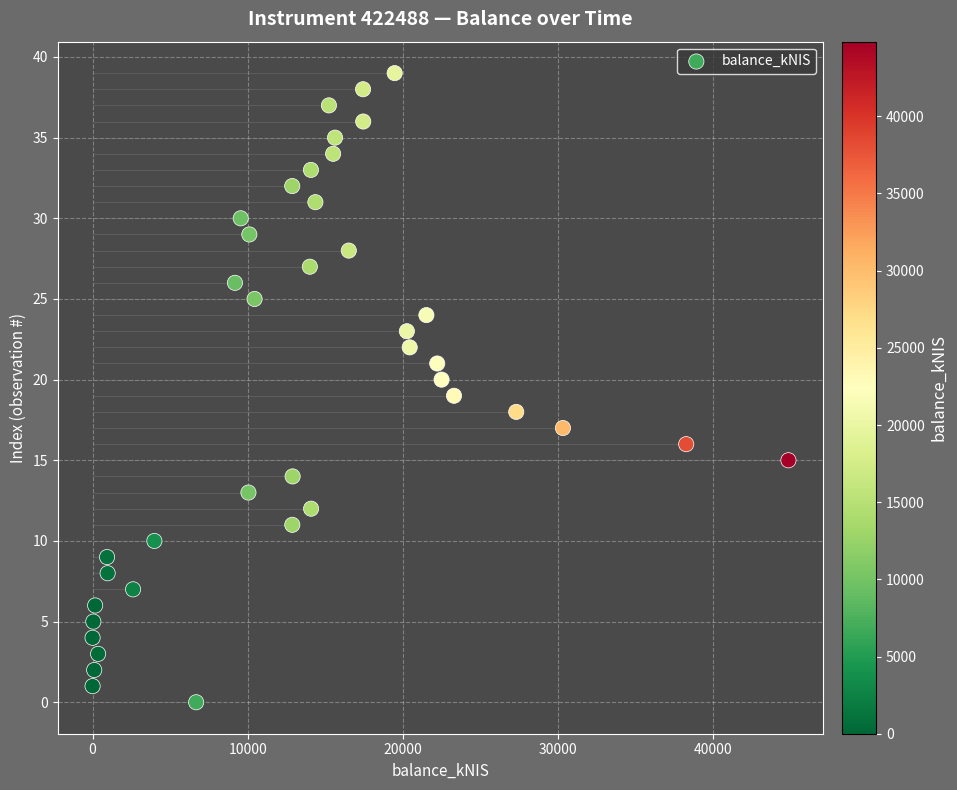

What is the range of Y values (max minus min)?

39